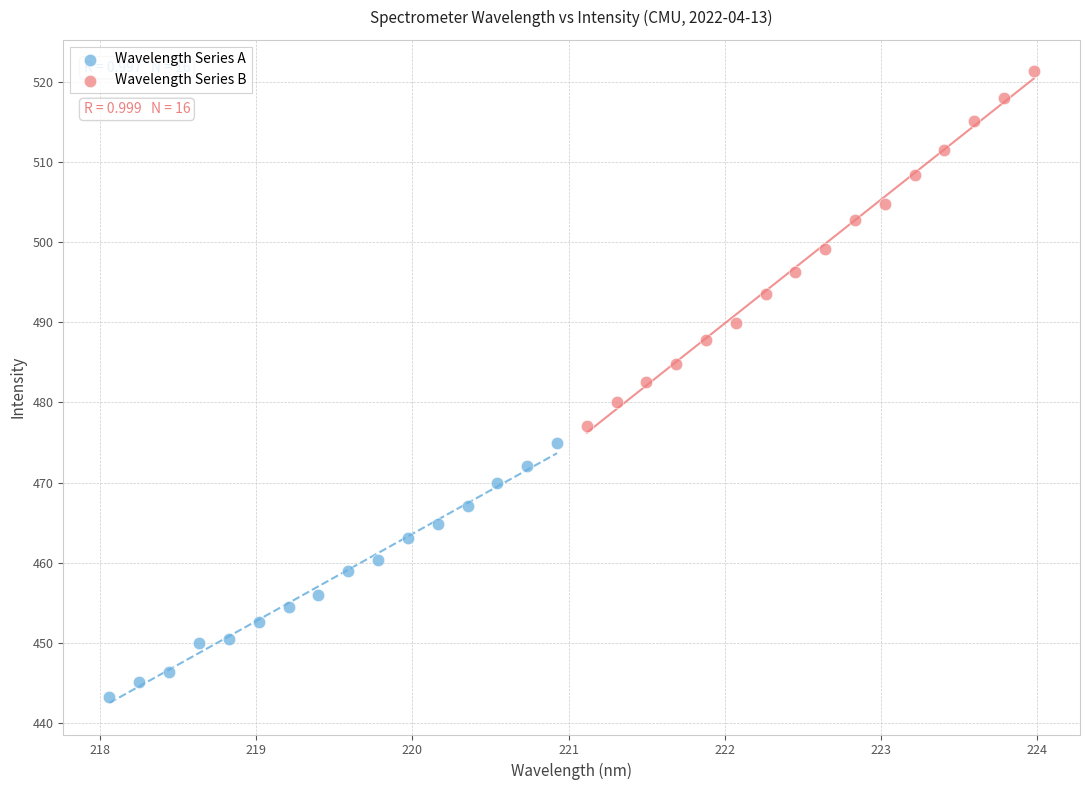

What are all the series names shown in the legend?

Wavelength Series A, Wavelength Series B